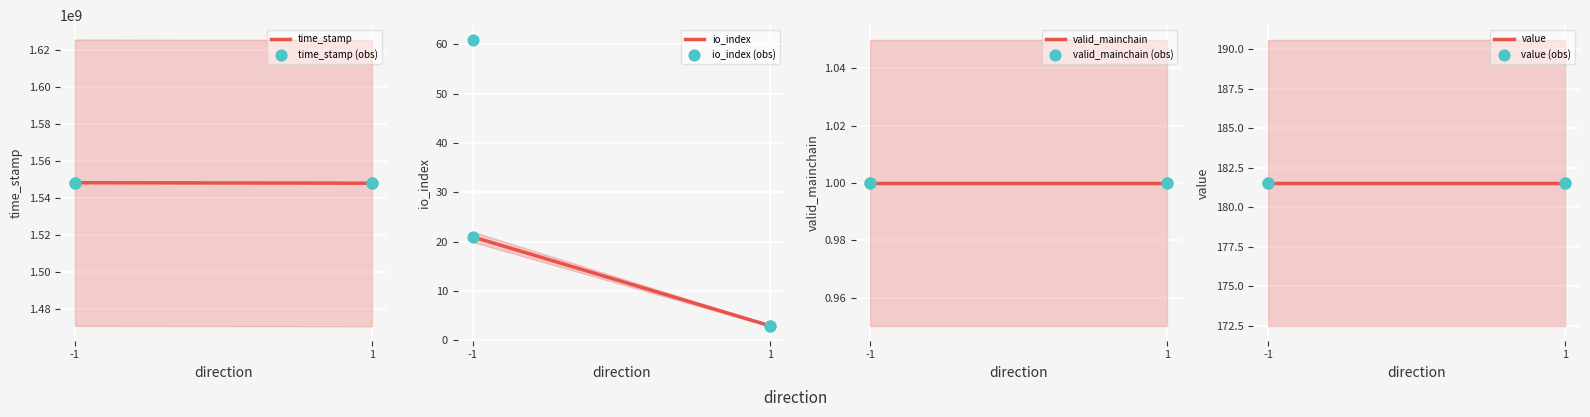

Which series has the widest spread of Y values?

time_stamp